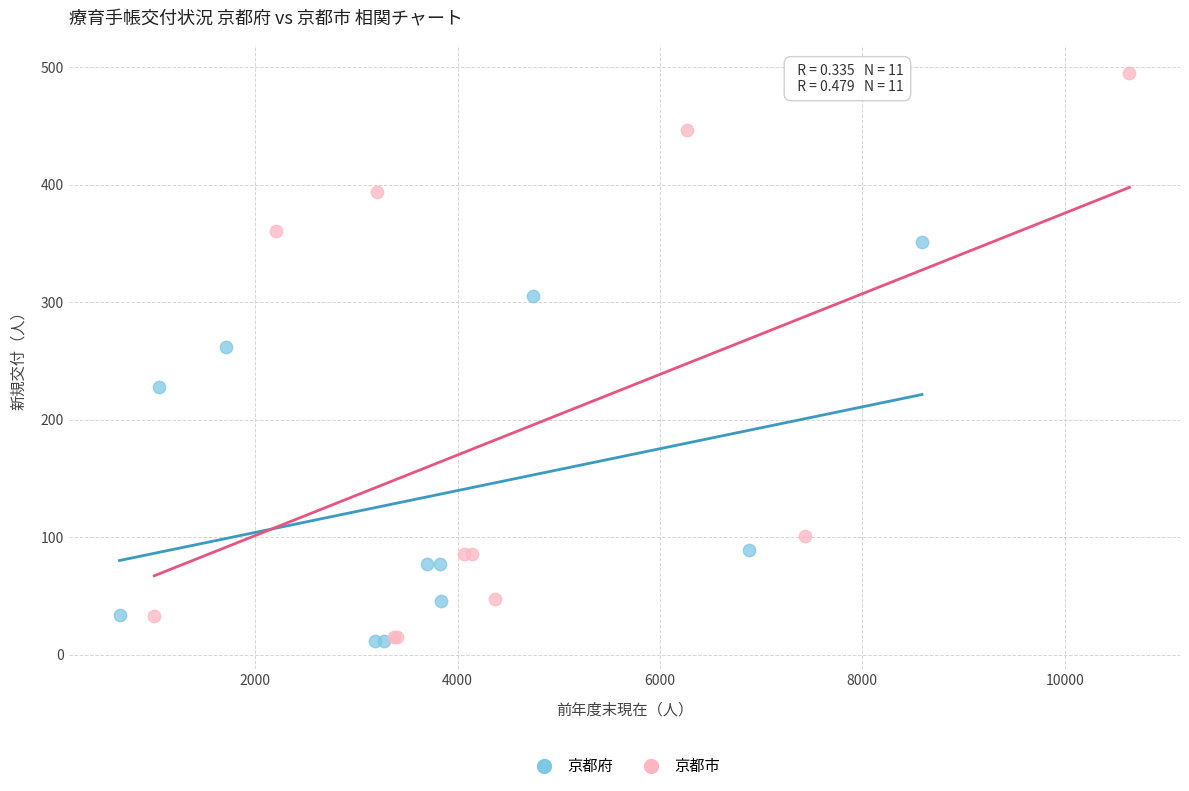

Which series has the widest spread of Y values?

京都市